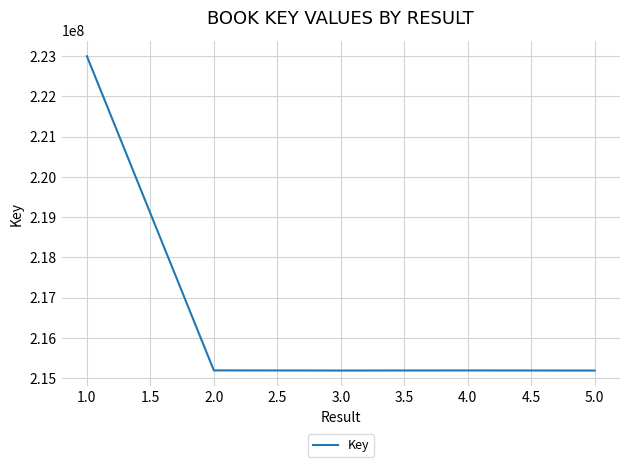

Count the number of data series in this chart.

1